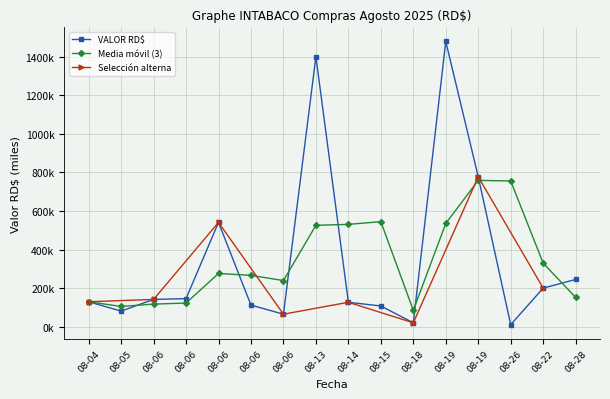

Between 08-26 and 08-18, which is larger?

08-18